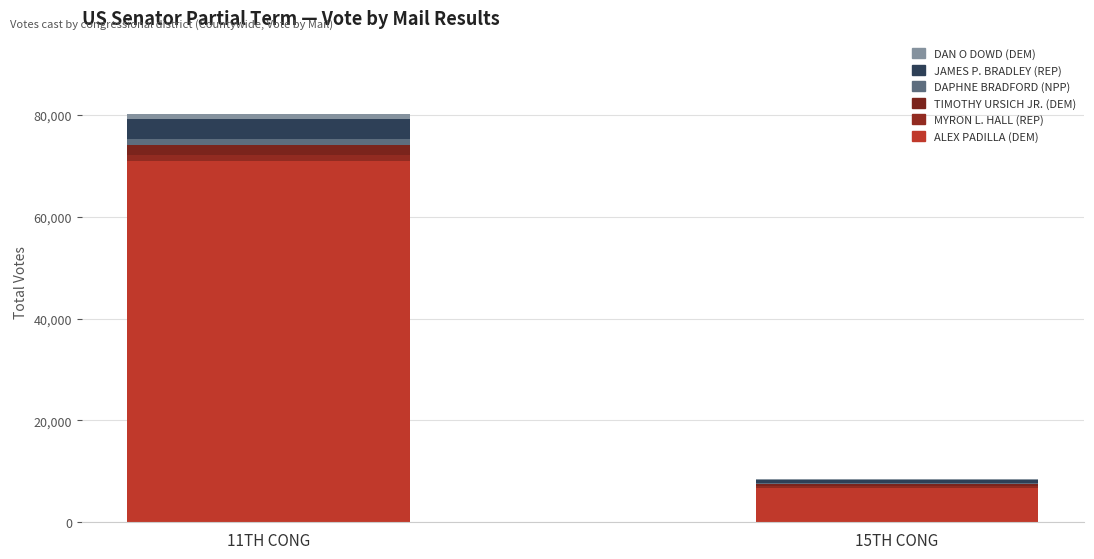

The DAPHNE BRADFORD (NPP) series shows 173 at 15TH CONG. True or false?

False